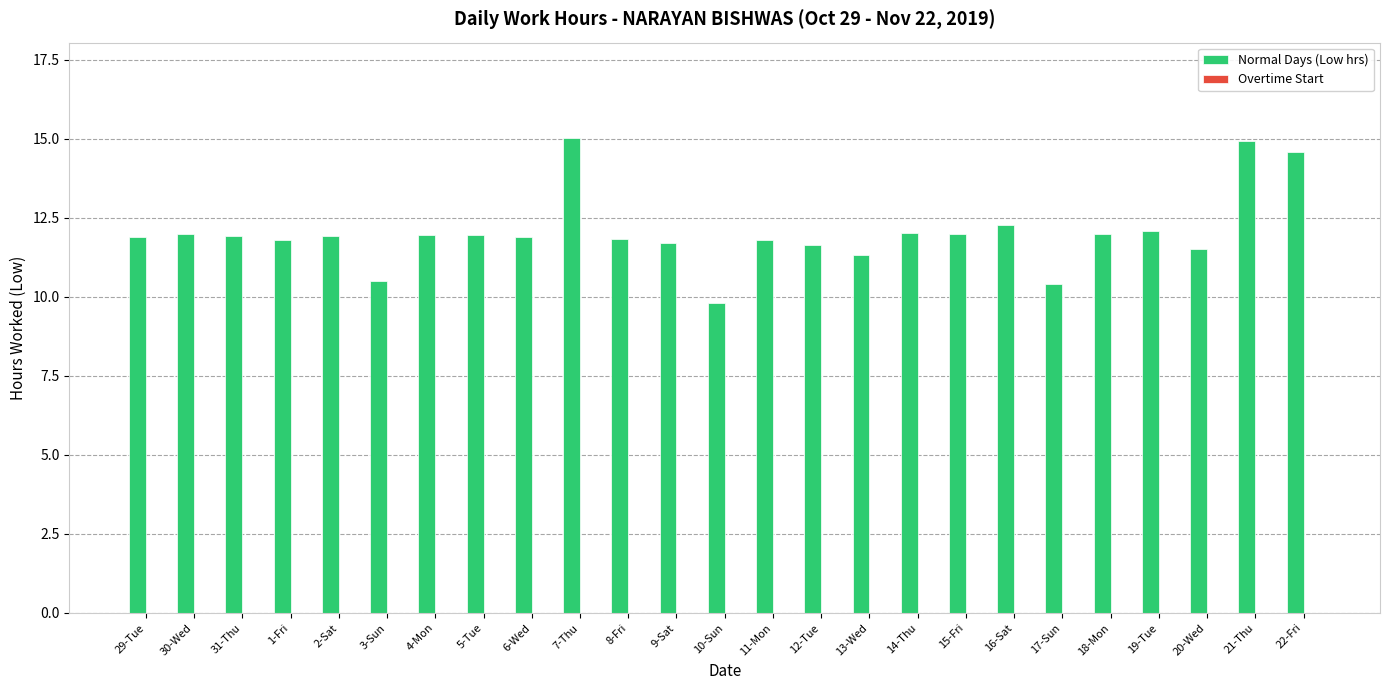

Does the chart contain any negative values?

No